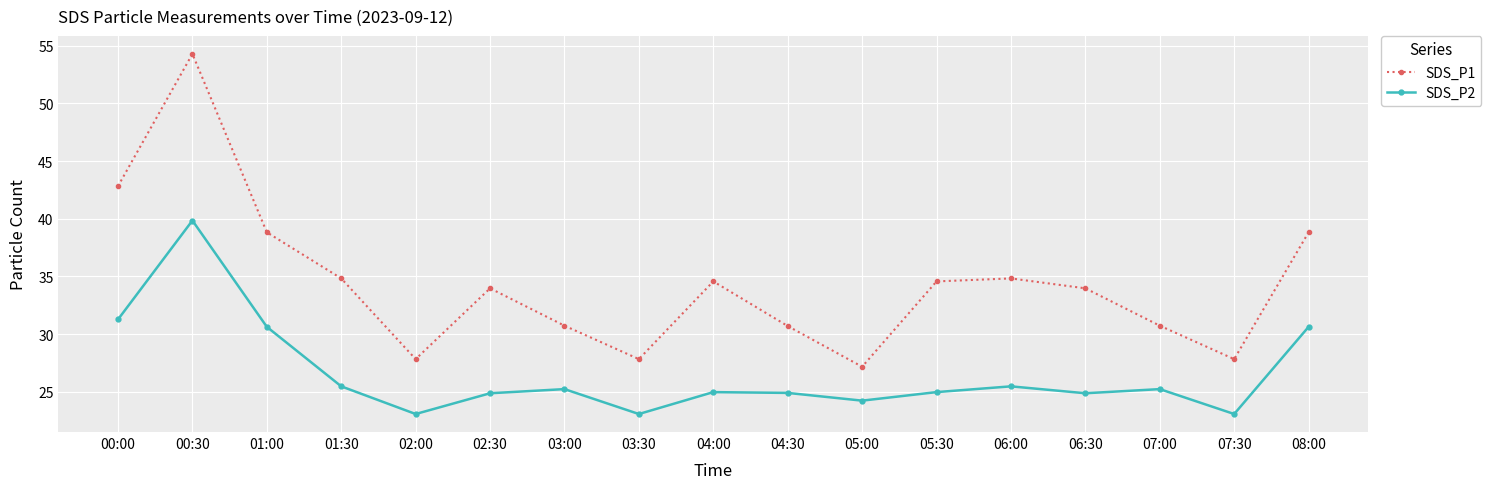

Which category has the highest value in the SDS_P1 series?

00:30